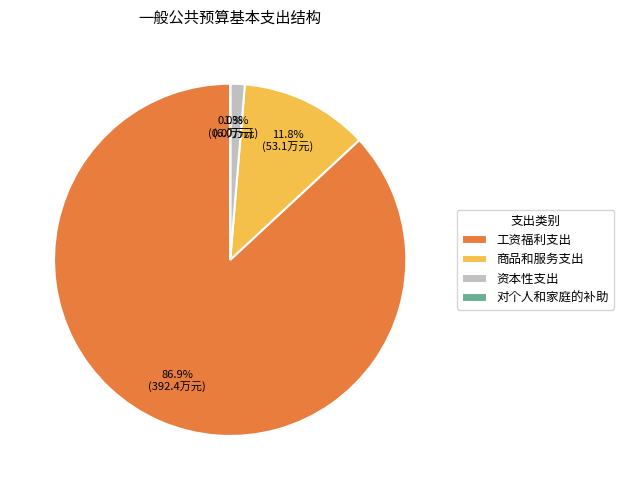

Is there any slice that represents more than half of the pie?

Yes